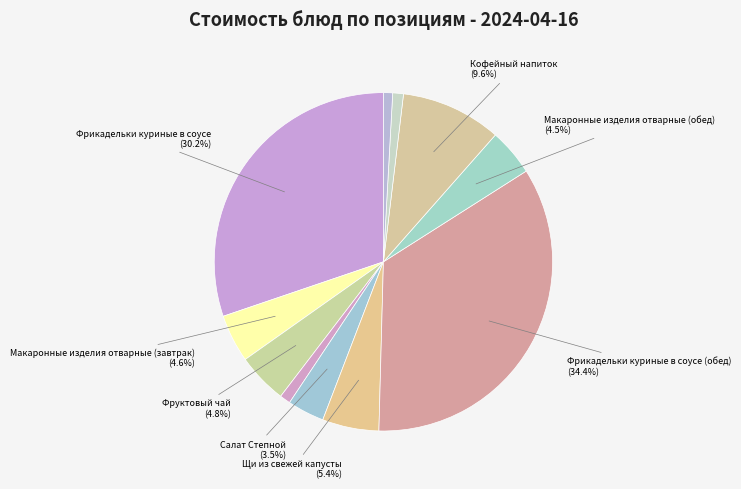

Which slice is the largest?

Фрикадельки куриные в соусе (обед)